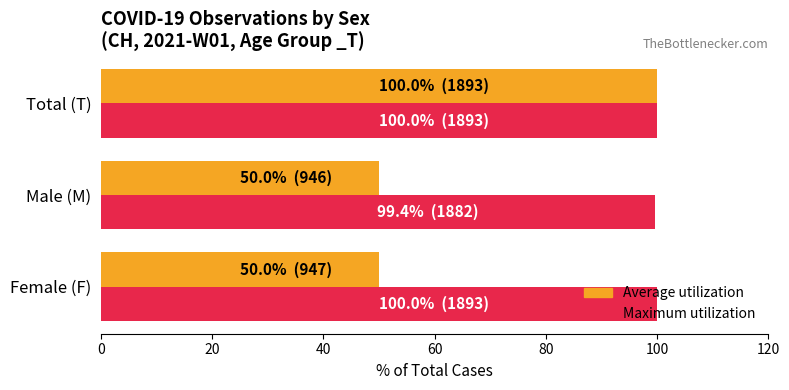

What is the maximum value shown in the chart?

100.0